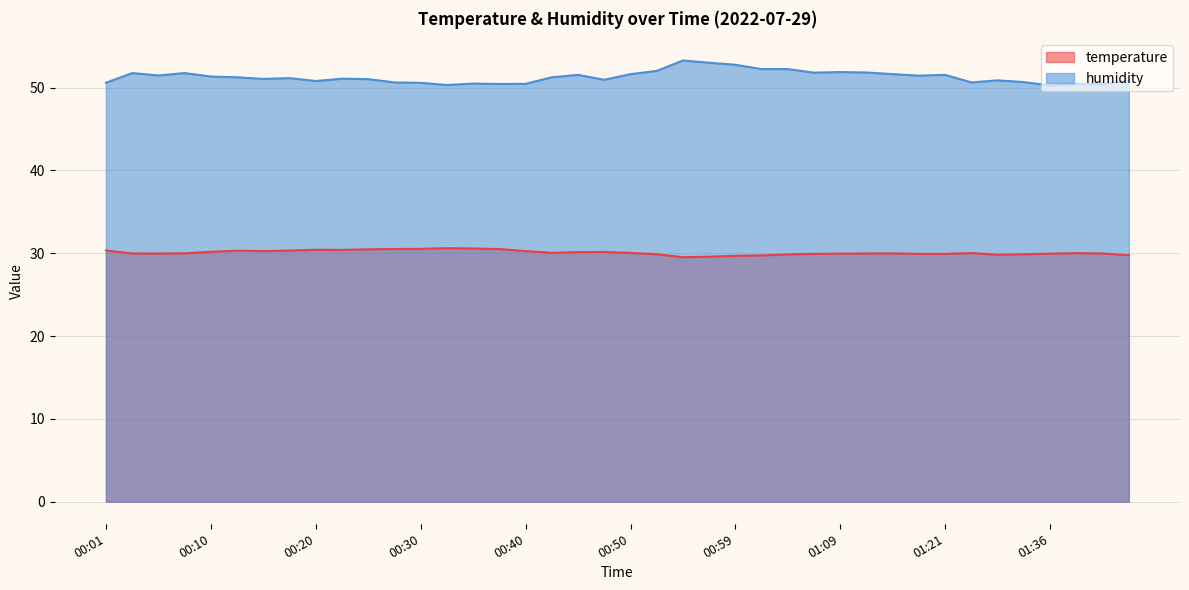

True or false: temperature and humidity intersect in this chart.

False